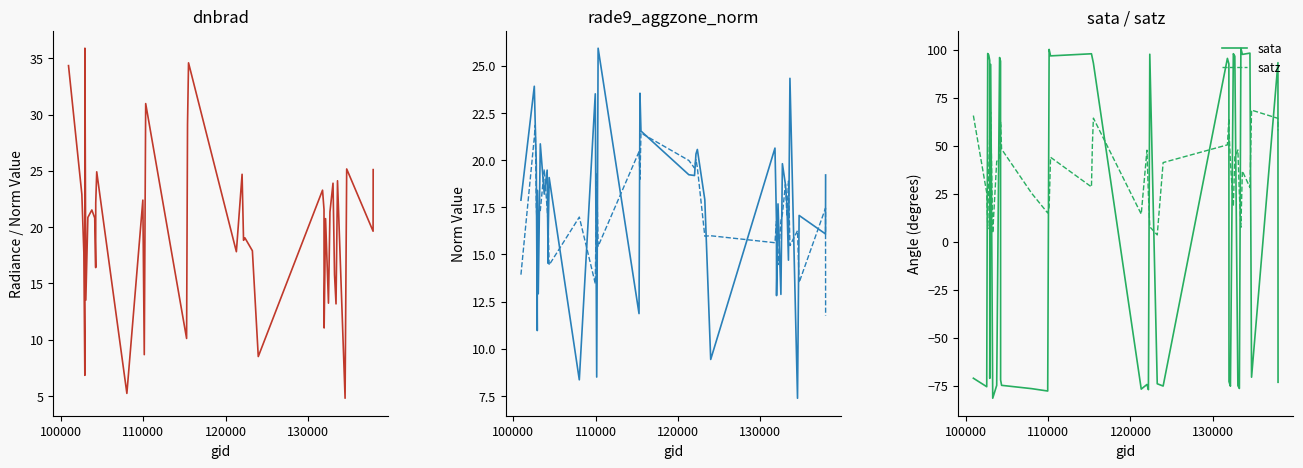

In rade9_aggzone_norm, how many points are lower than both neighbors (excluding endpoints)?

14